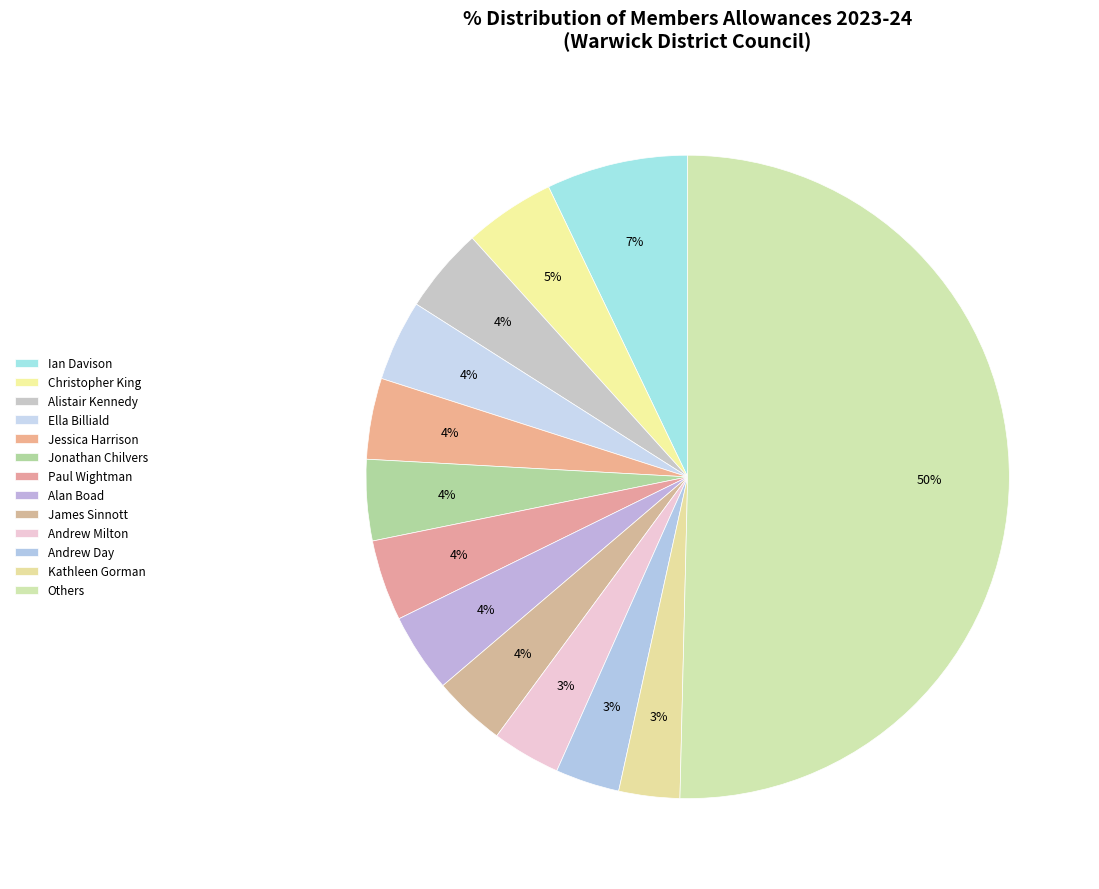

How many segments does this pie chart have?

13